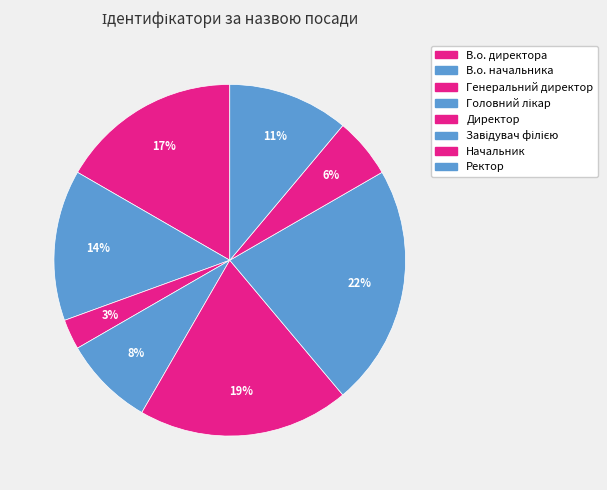

The В.о. директора slice represents 9% of the pie. True or false?

False